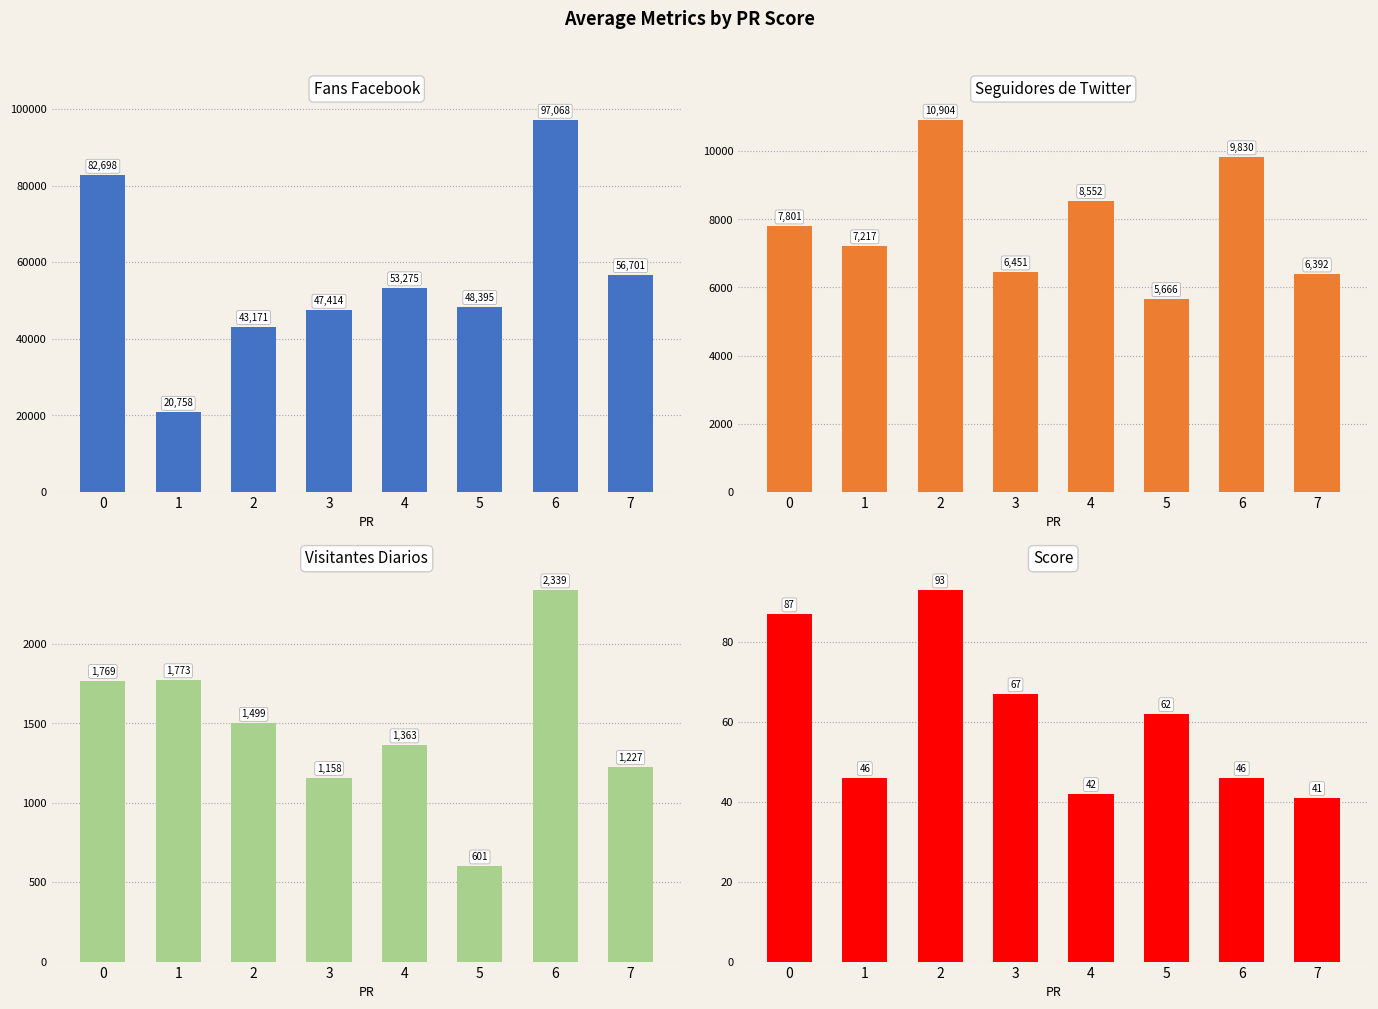

What is the highest value of the Seguidores de Twitter series?

10904